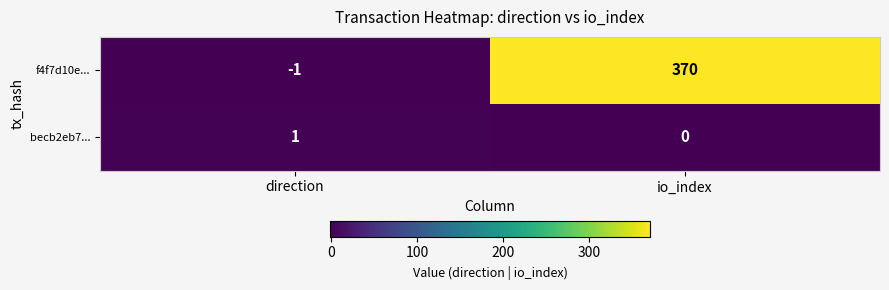

Reading left to right, transcribe all the data shown in this chart.

f4f7d10e...: direction=-1	io_index=370
becb2eb7...: direction=1	io_index=0